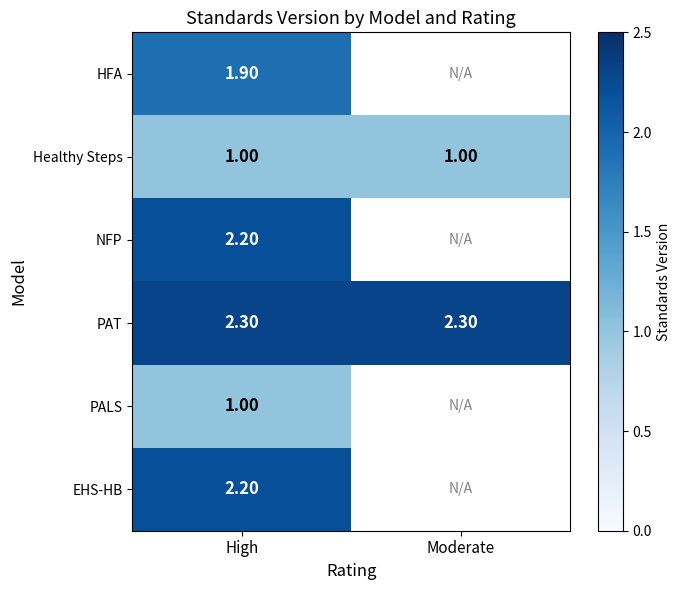

What is the spread (max minus min) of values at High?

1.3